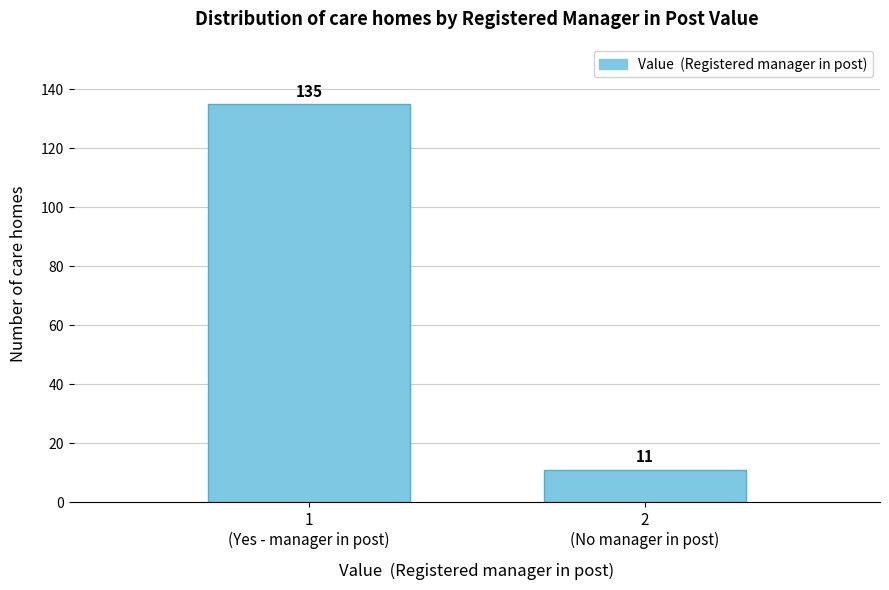

Reading left to right, list all the values displayed in this chart.

135	11